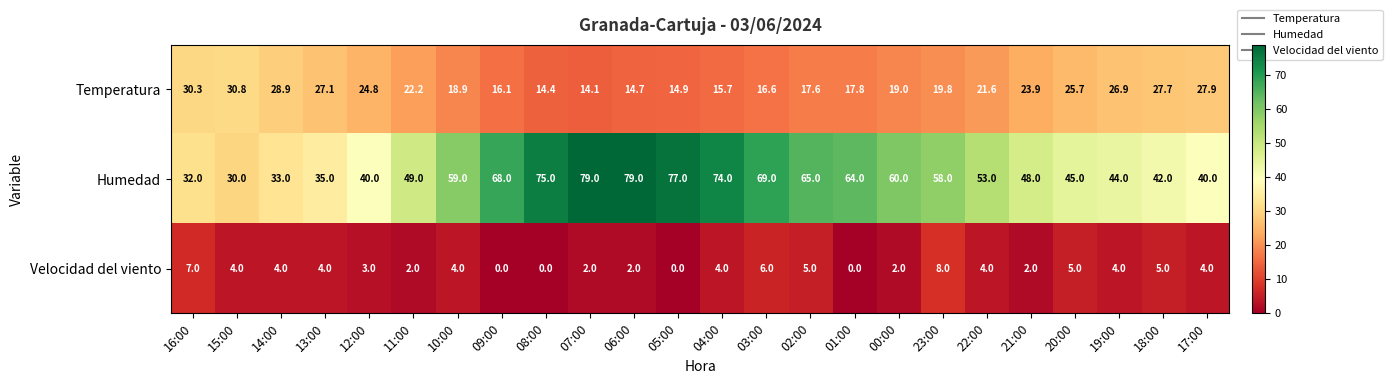

What is the highest value of the Humedad series?

79.0